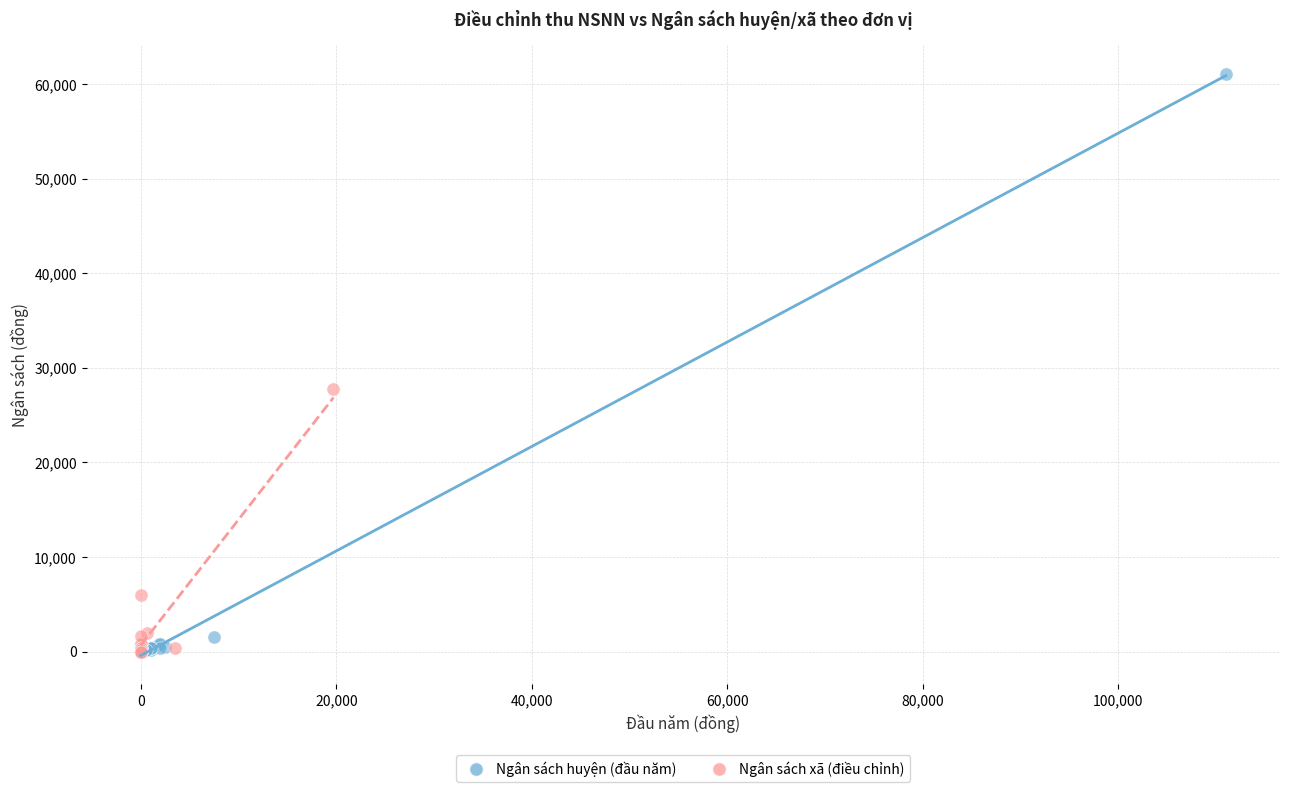

Which series contains the highest Y value?

Ngân sách huyện (đầu năm)